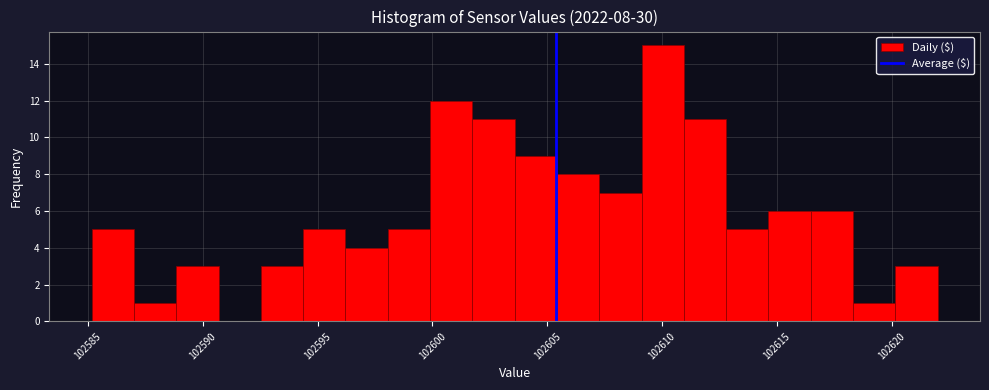

Read against the x-axis, roughly where is the centre of the tallest bar?

102610.0